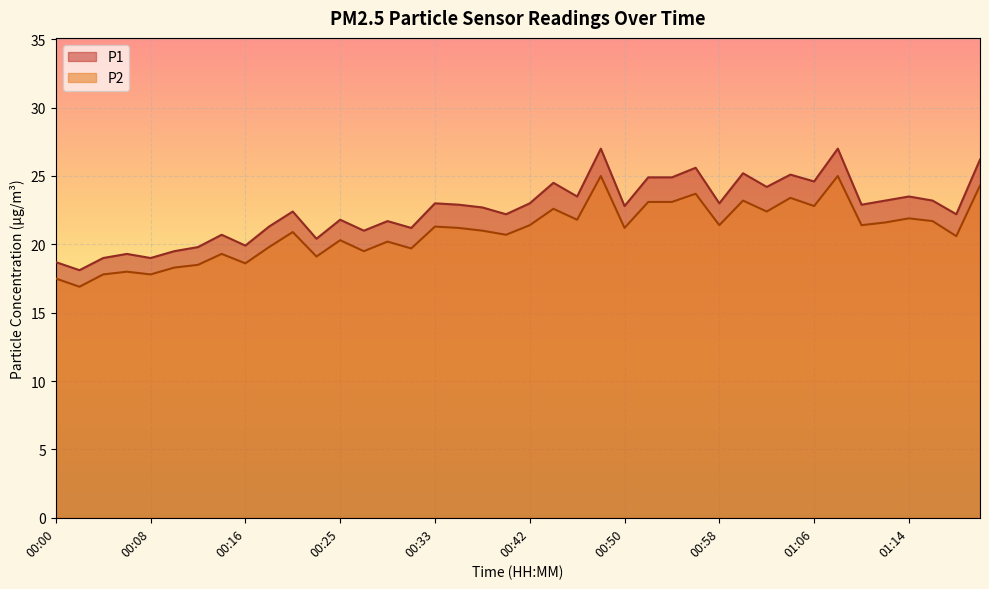

True or false: P2 and P1 cross at least once.

False